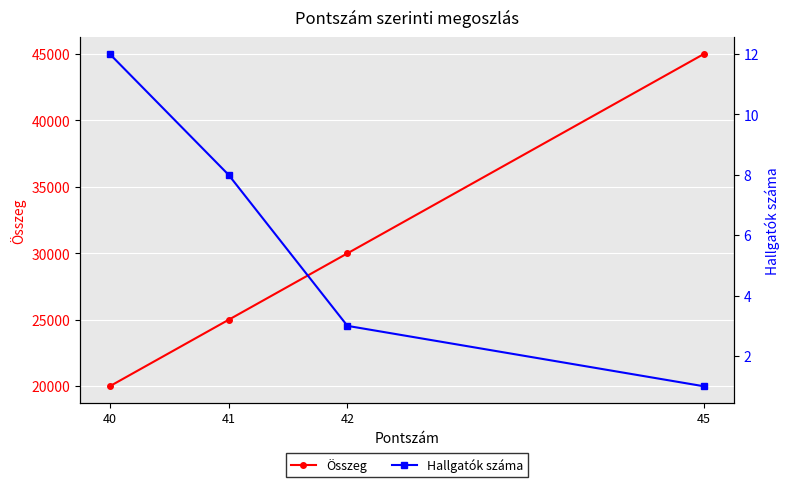

Count the number of categories in the chart.

4